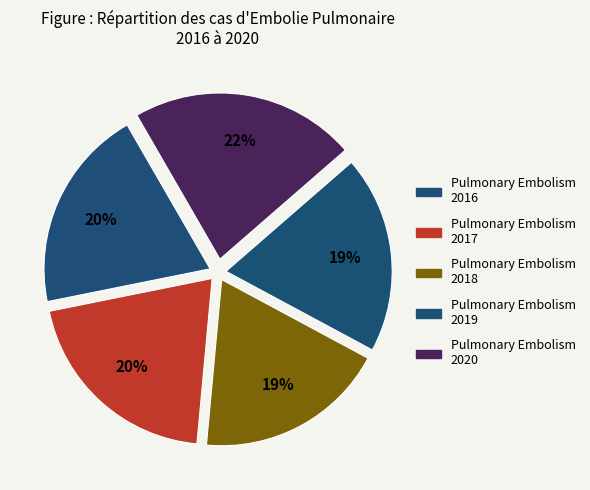

Is there any slice that represents more than half of the pie?

No